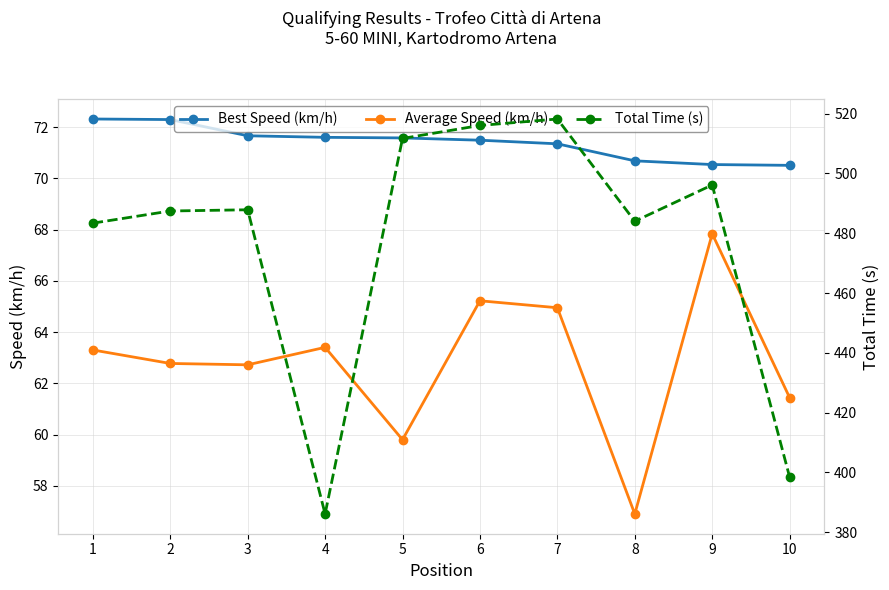

Reading left to right, what are all the values shown in this chart?

Best Speed (km/h): 72.3	72.3	71.7	71.6	71.6	71.5	71.4	70.7	70.5	70.5
Average Speed (km/h): 63.3	62.8	62.7	63.4	59.8	65.2	65.0	56.9	67.8	61.4
Total Time (s): 483.4	487.4	487.9	386.1	511.7	516.1	518.2	484.0	496.2	398.4